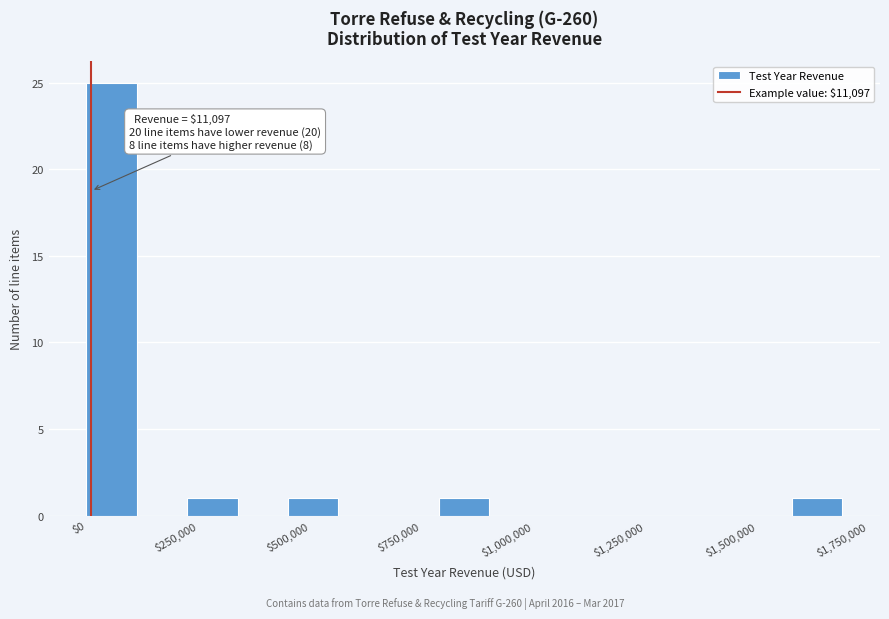

Around what value on the x-axis is the tallest bar? Give the approximate position of its centre, as read against the axis.

50000